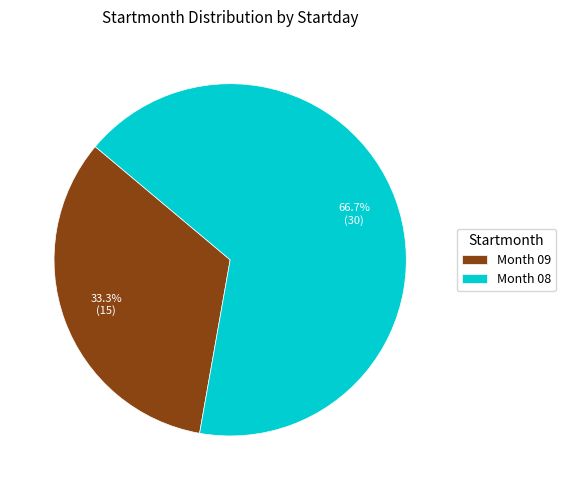

Combined, do Month 08 and Month 09 account for over 50%?

Yes